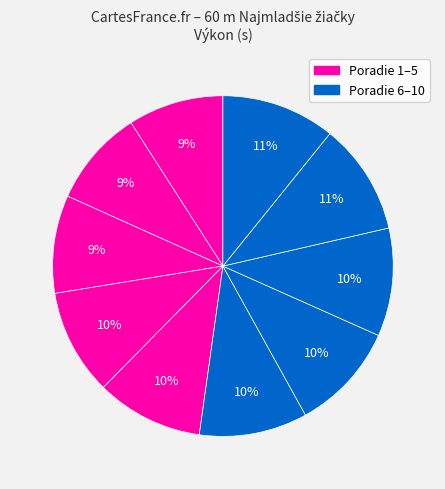

Is there a majority slice in this chart?

No